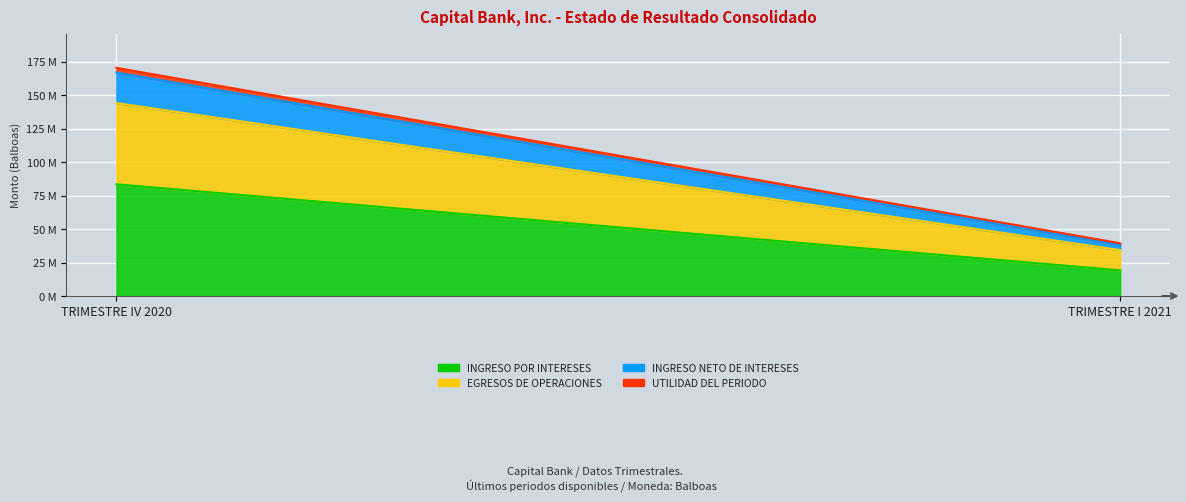

Reading left to right, extract all data points from this chart.

INGRESO POR INTERESES: 83551673.7	19199936.0
EGRESOS DE OPERACIONES: 60712761.4	15161612.3
INGRESO NETO DE INTERESES: 22838912.3	4038323.7
UTILIDAD DEL PERIODO: 3512181.3	1075067.3